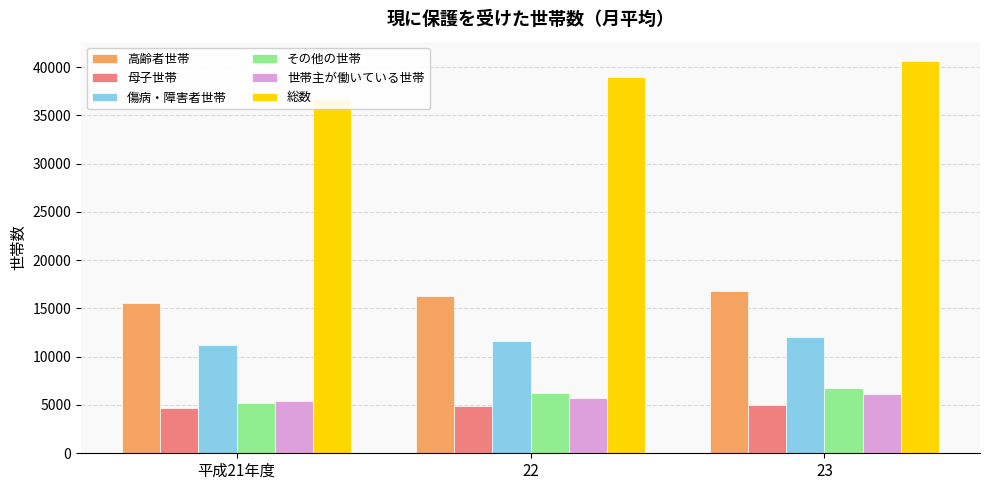

What is the sum of the 総数 values at 平成21年度 and 22?

75666